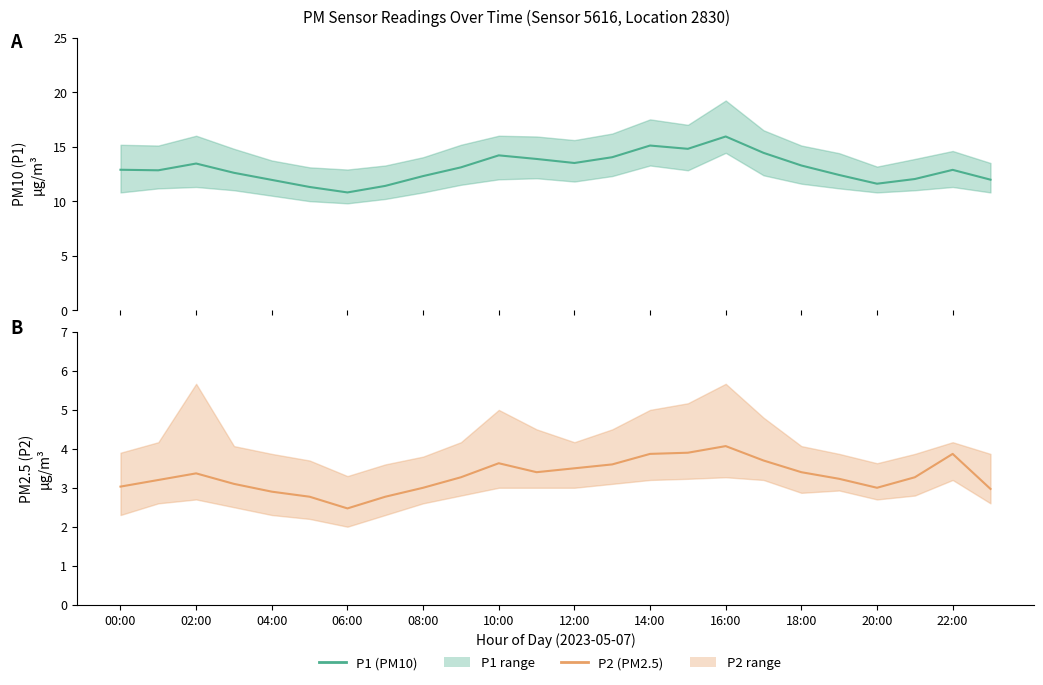

True or false: P1 (PM10) has a value of 4.9 at 00:00.

False